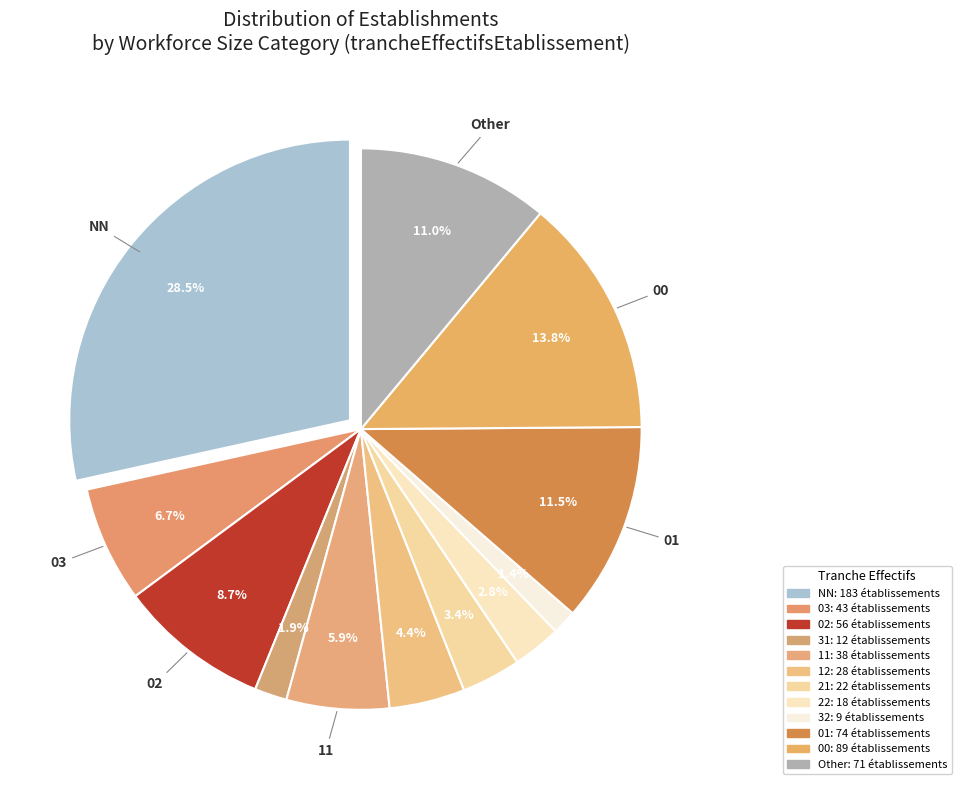

Is there a majority slice in this chart?

No